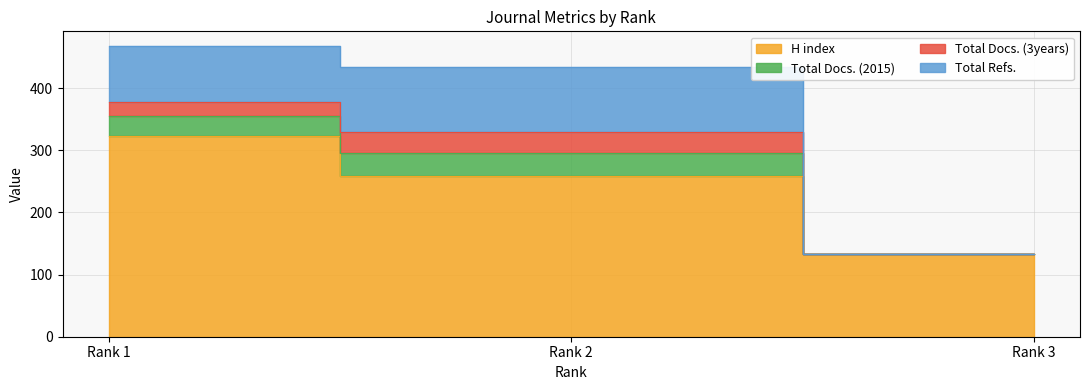

At how many categories does at least one series exceed 299?

1